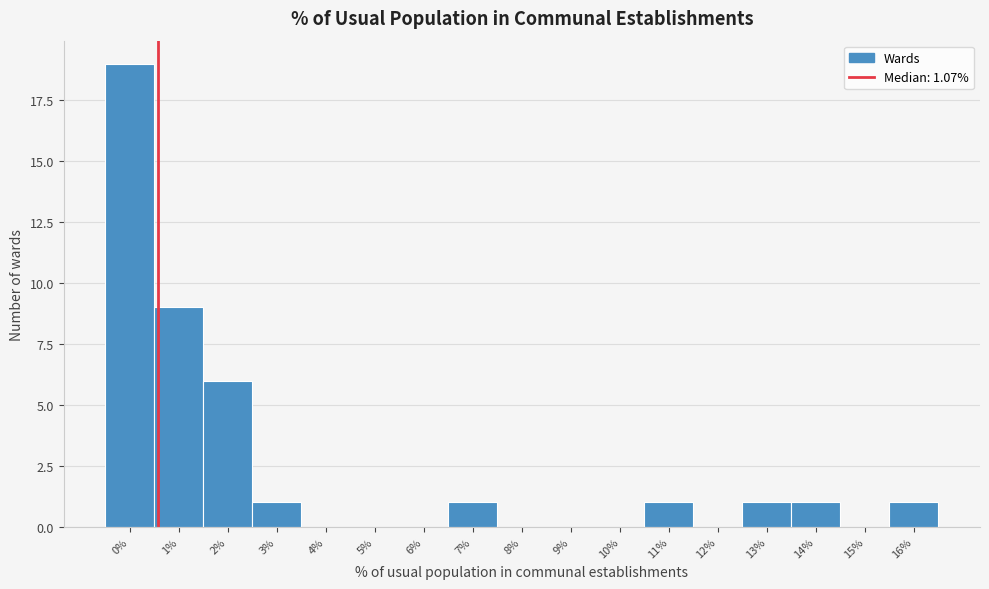

Reading left to right, list all the values displayed in this chart.

0%=19	1%=9	2%=6	3%=1	4%=0	5%=0	6%=0	7%=1	8%=0	9%=0	10%=0	11%=1	12%=0	13%=1	14%=1	15%=0	16%=1